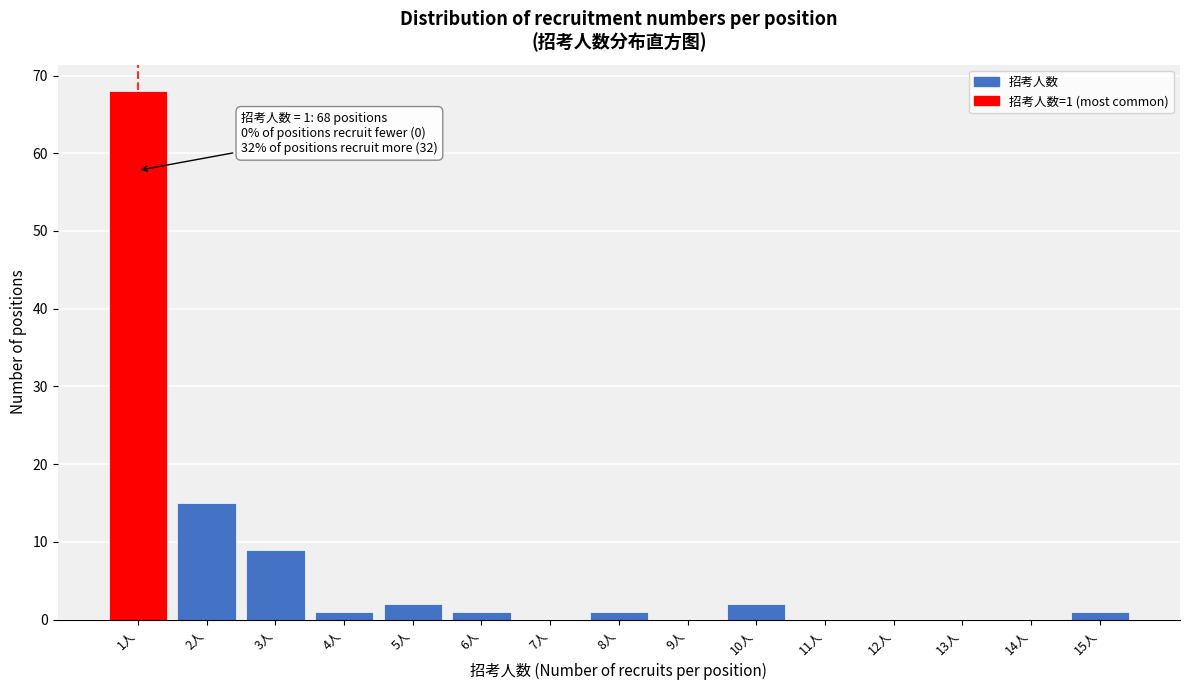

Reading right to left, extract all data points from this chart.

15人=1	14人=0	13人=0	12人=0	11人=0	10人=2	9人=0	8人=1	7人=0	6人=1	5人=2	4人=1	3人=9	2人=15	1人=68